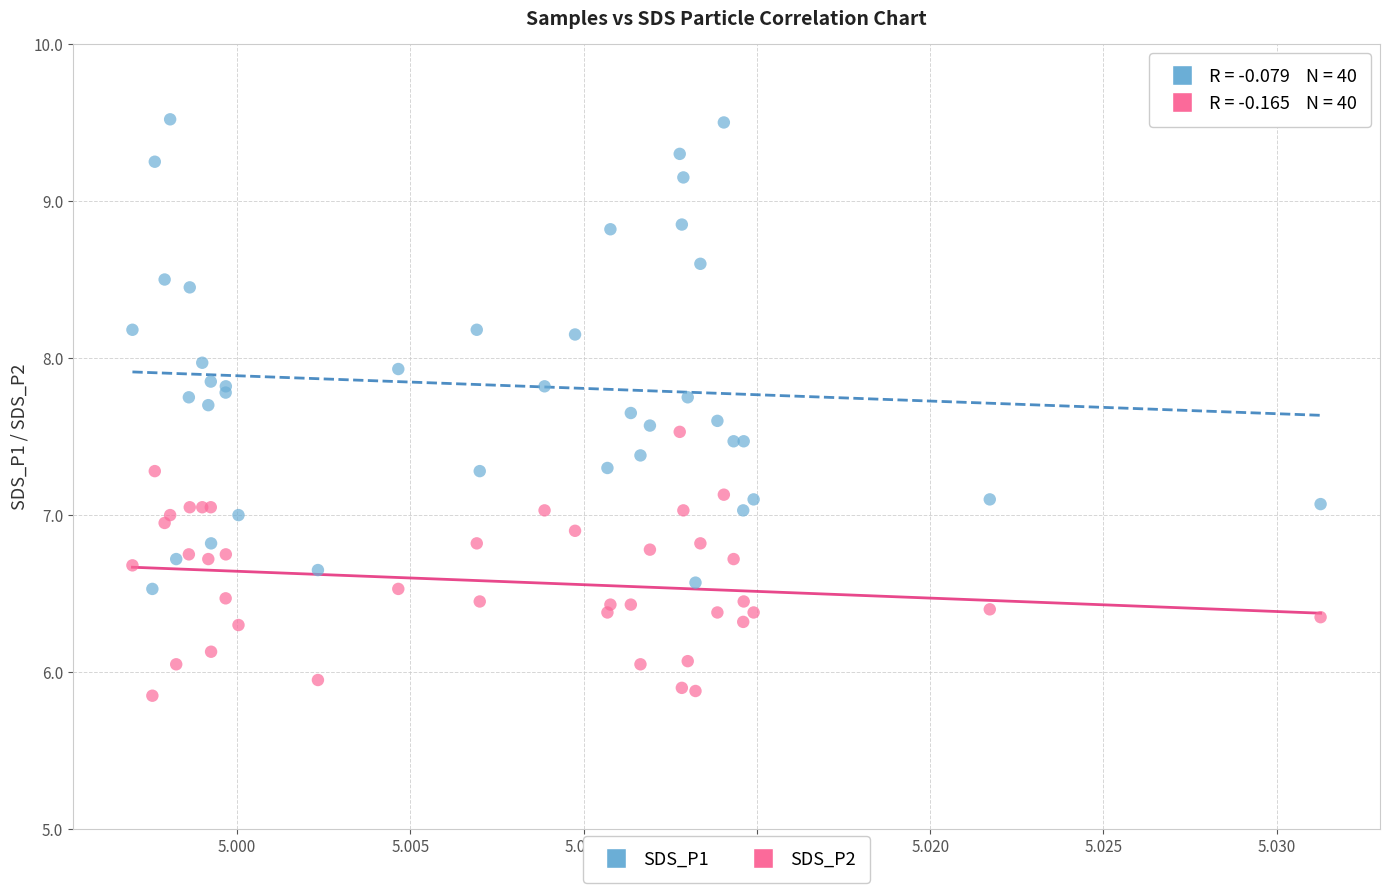

Which series reaches the maximum Y coordinate?

SDS_P1